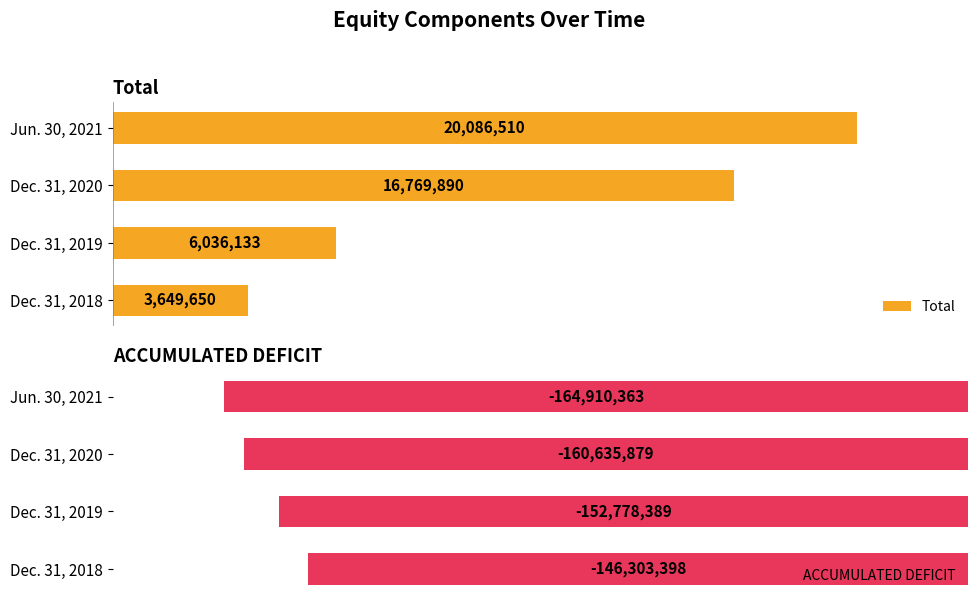

What is the highest value of the ACCUMULATED DEFICIT series?

-146303398